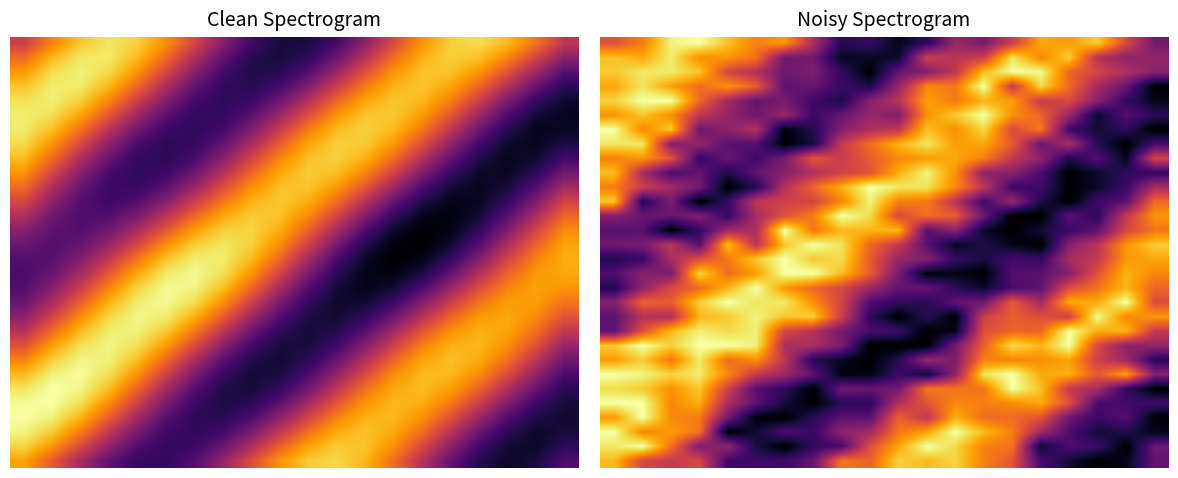

The row_10 series shows 1.1 at −2.5. True or false?

False